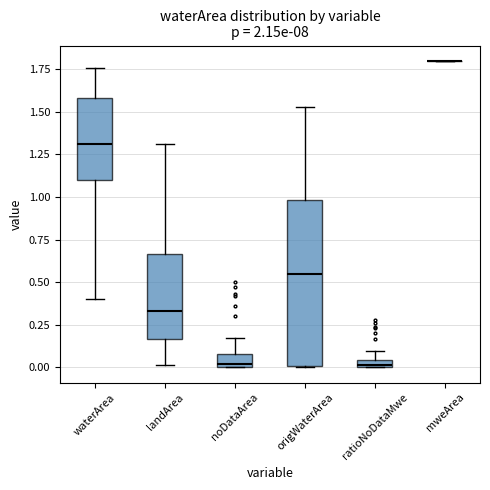

Where does the upper whisker of the box for origWaterArea end on the y-axis? The values are not printed on the chart, so give them approximately, as read against the axis.

1.55